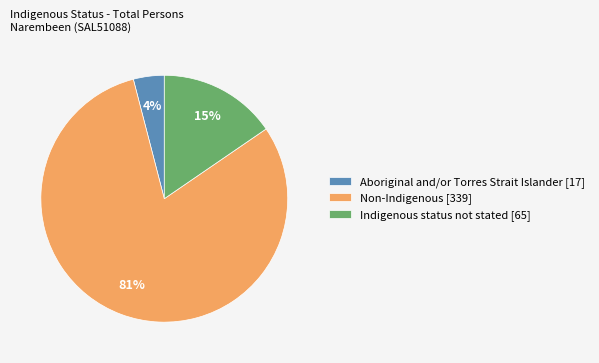

Combined, do Aboriginal and/or Torres Strait Islander [17] and Non-Indigenous [339] account for over 50%?

Yes